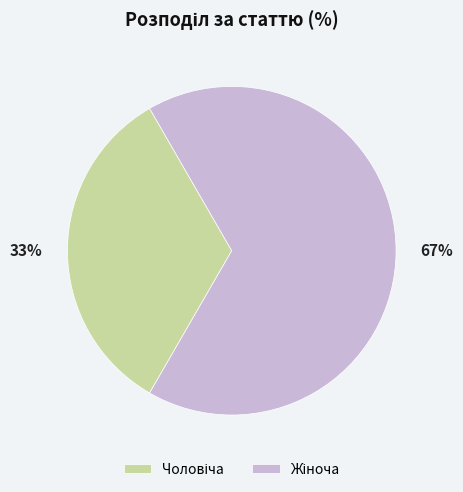

To the nearest percent, what is the average slice percentage?

50%